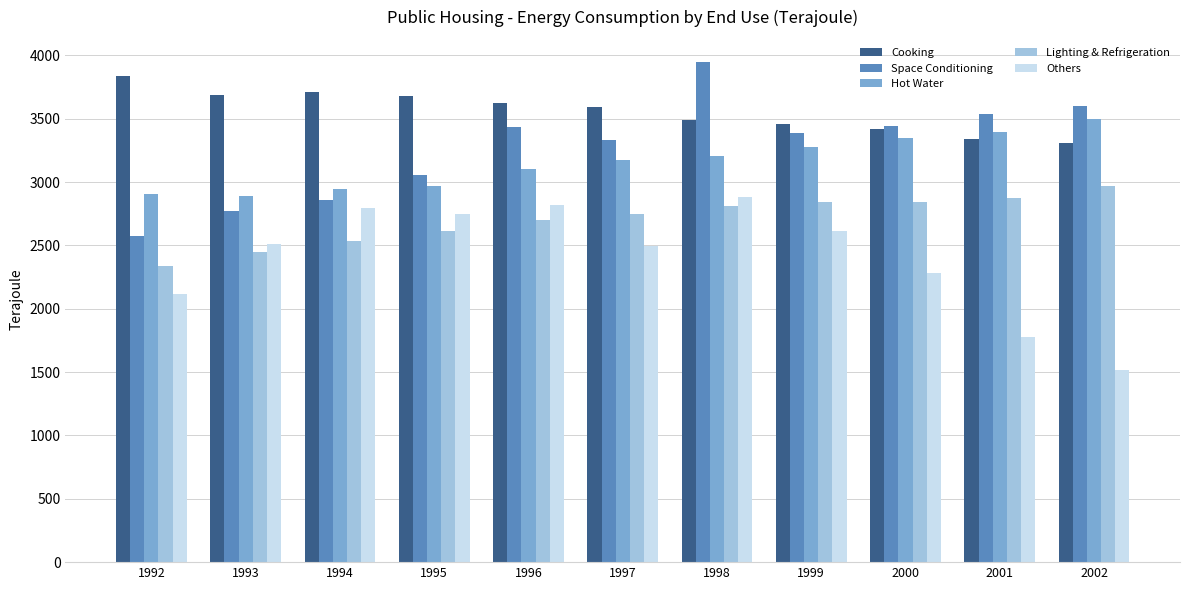

Which series has the largest total across all categories?

Cooking